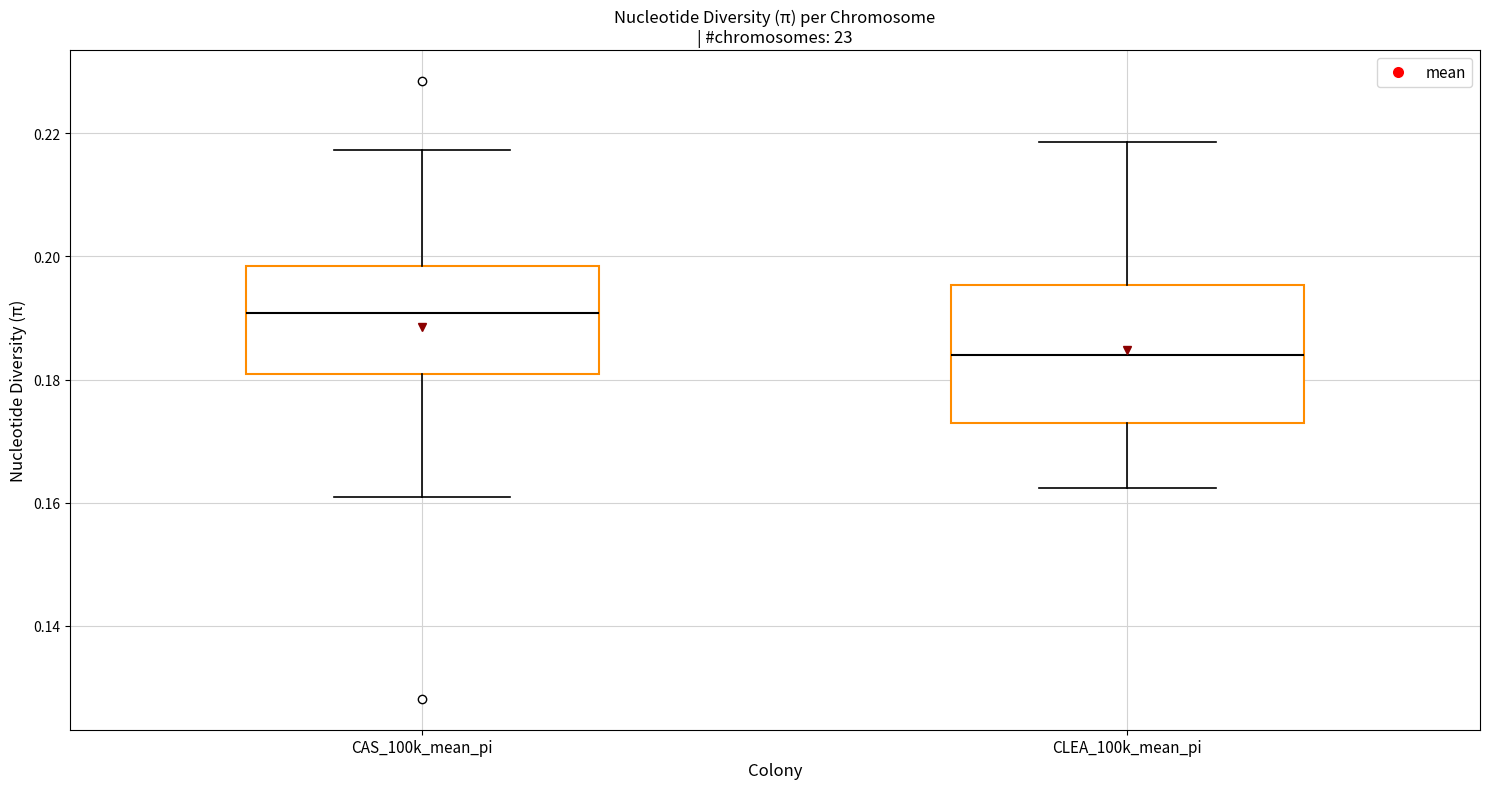

Which box has the lowest median line?

CLEA_100k_mean_pi